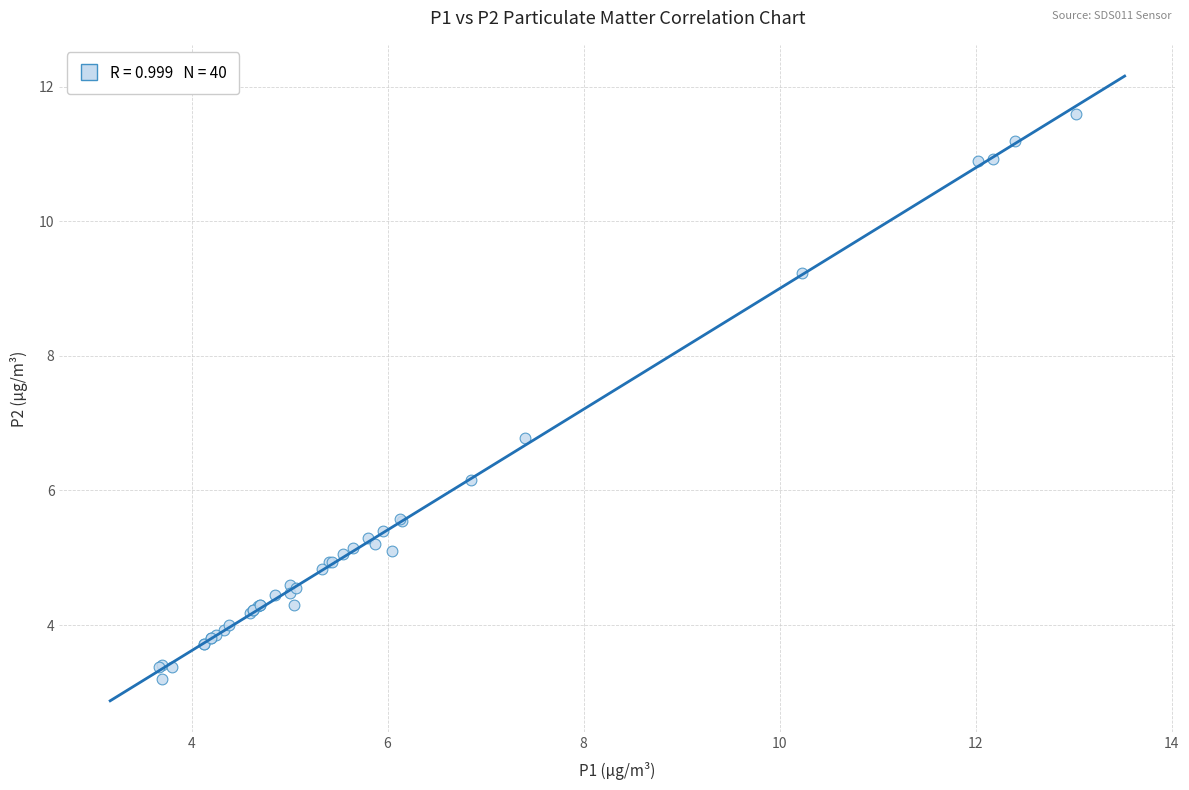

What Y value in the scatter plot is closest to 7?

6.8